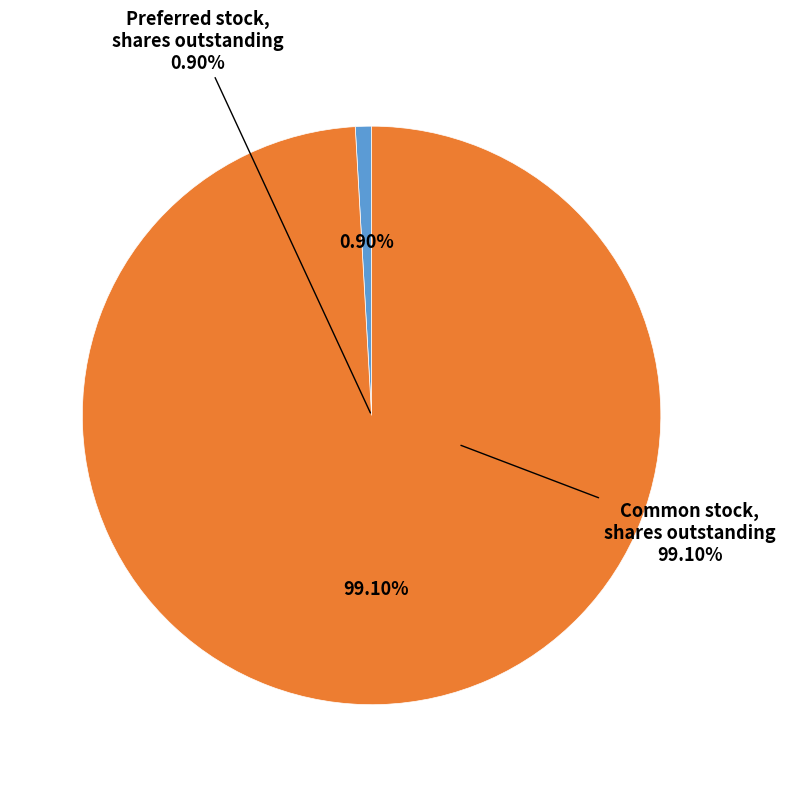

Which category has the biggest portion of the pie?

Common stock, shares outstanding